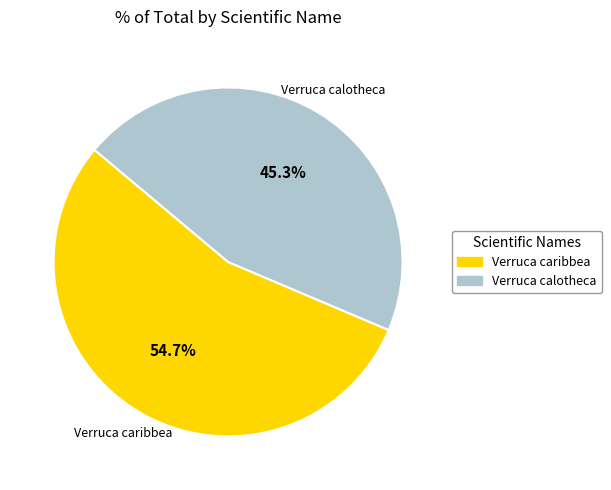

Which slice is the largest?

Verruca caribbea